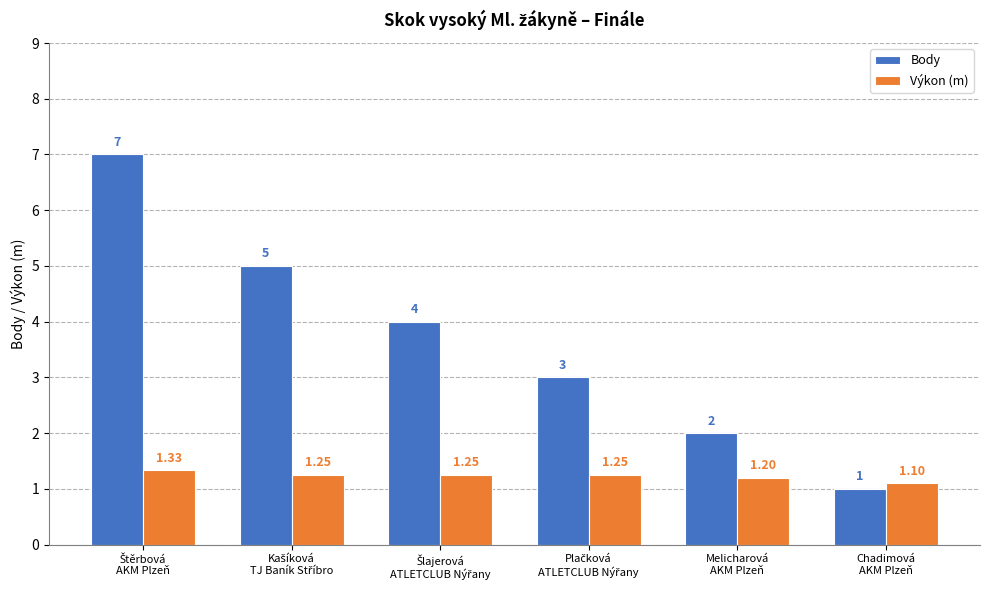

What is the minimum value shown in the chart?

1.0